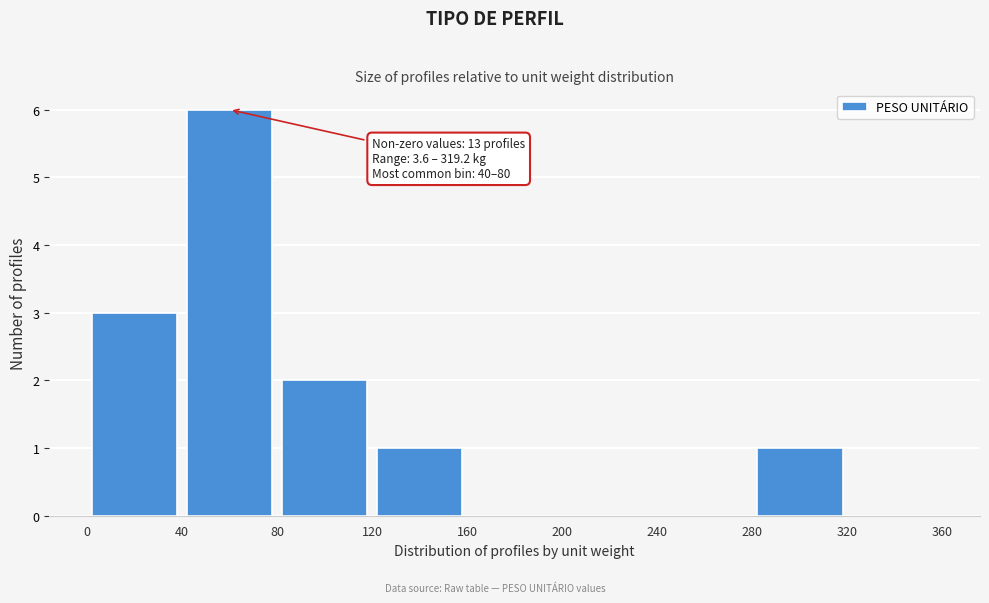

Which range on the x-axis has the tallest bar?

40 to 80